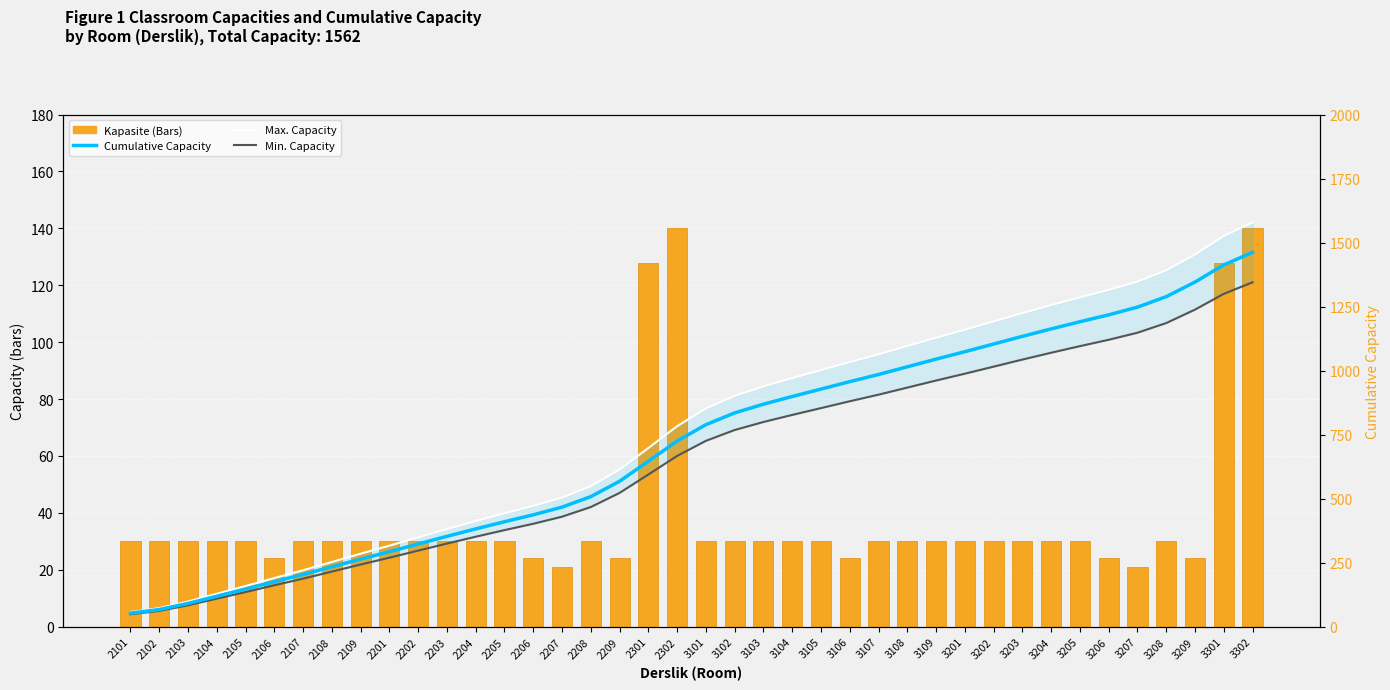

Between 2107 and 3103, which is larger?

2107